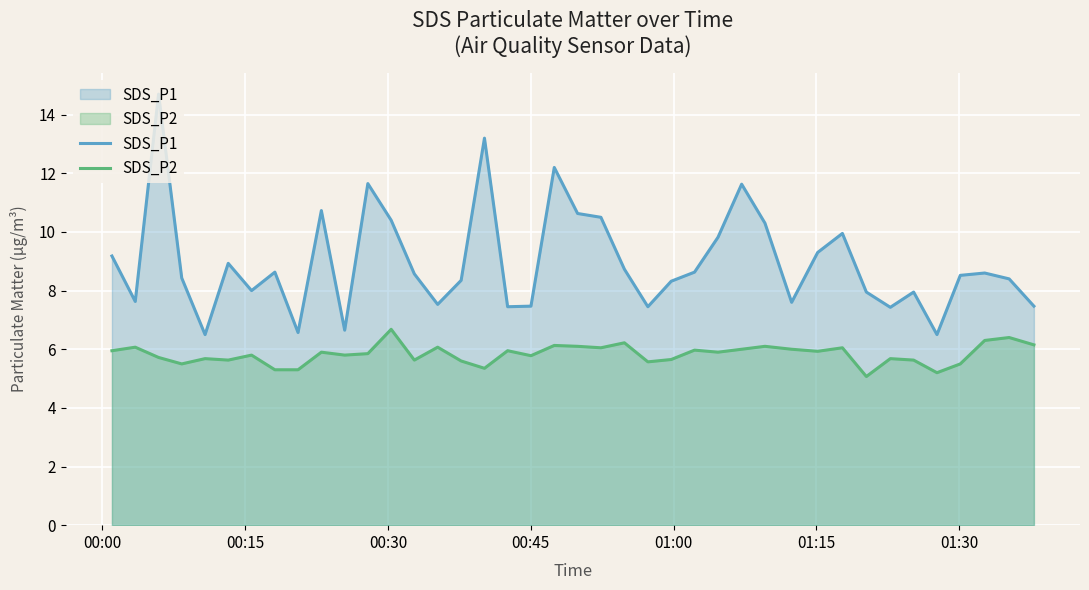

True or false: SDS_P1 and SDS_P2 intersect in this chart.

False